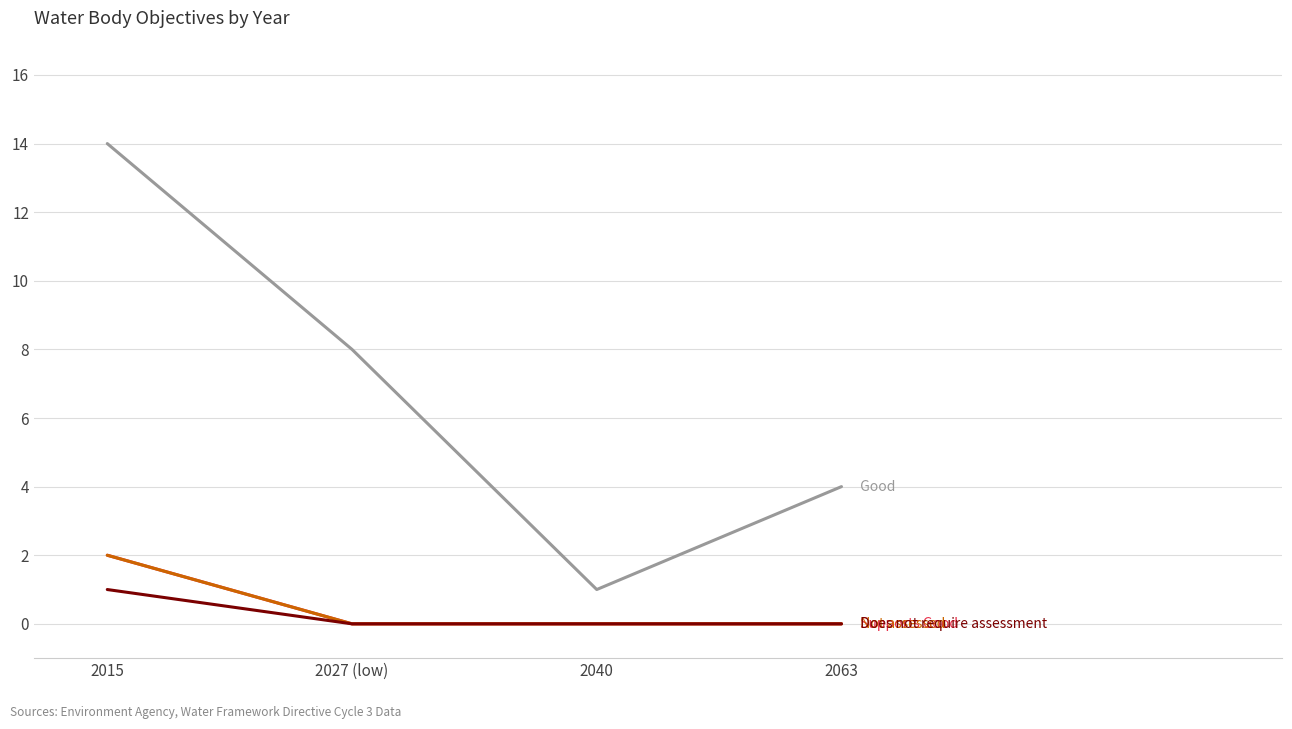

Does the chart display data point markers on the line(s)?

No